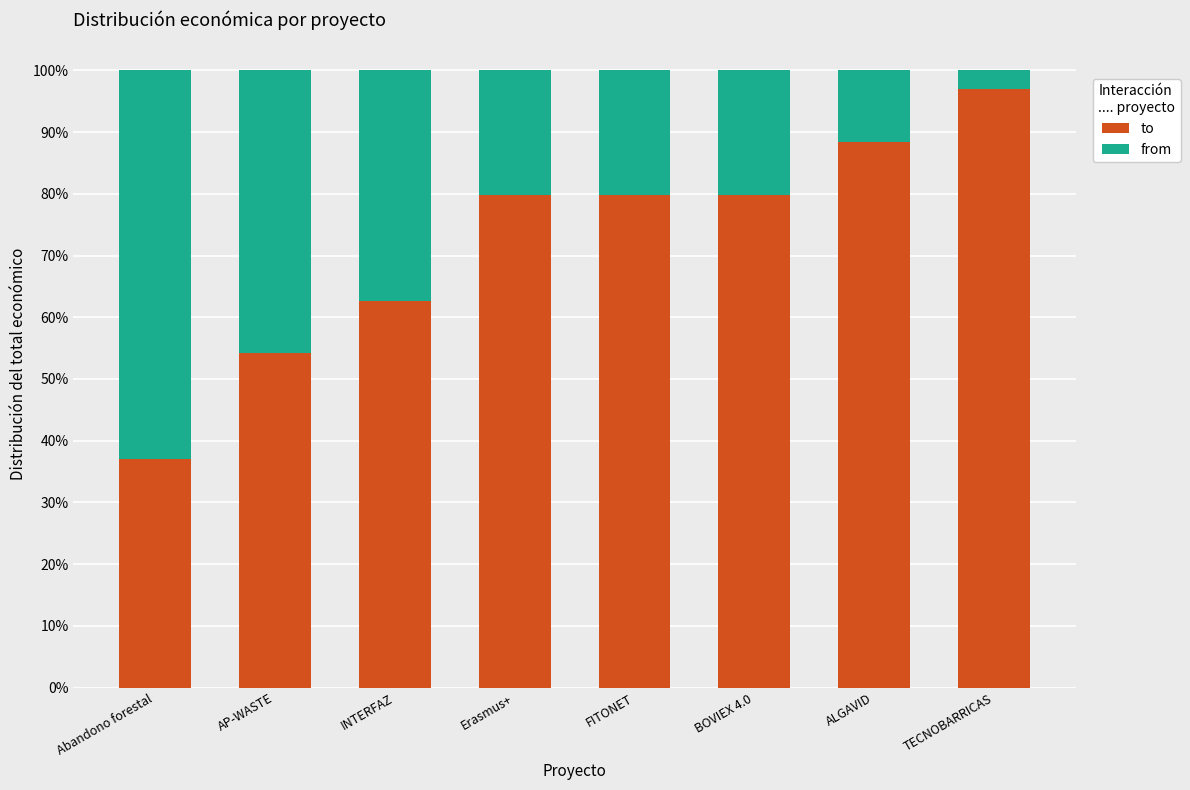

What are all the series names shown in the legend?

to, from